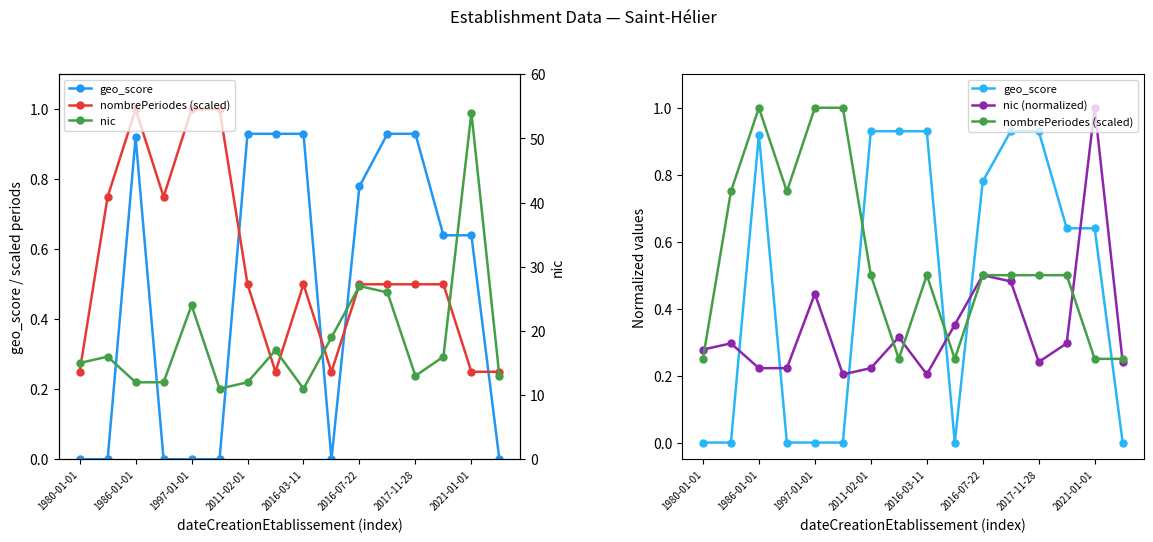

What is the total value across all series at 9?

19.6